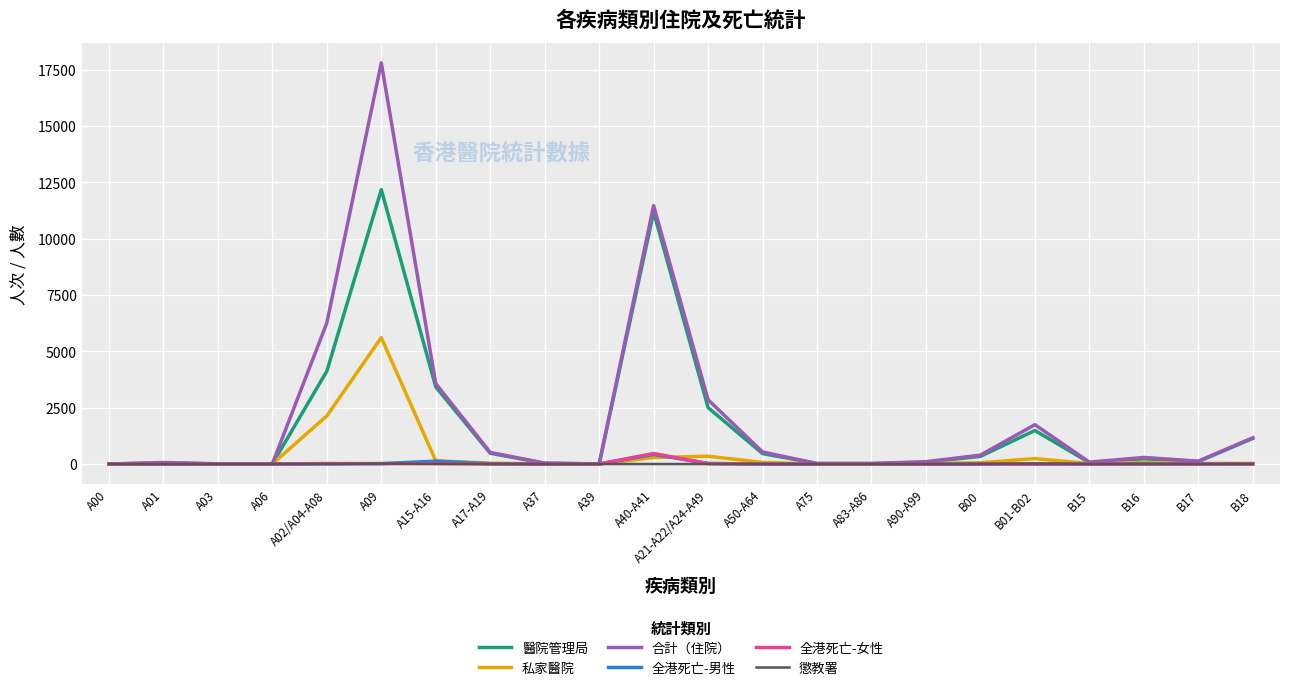

Which series has the largest range (max minus min)?

合計（住院）